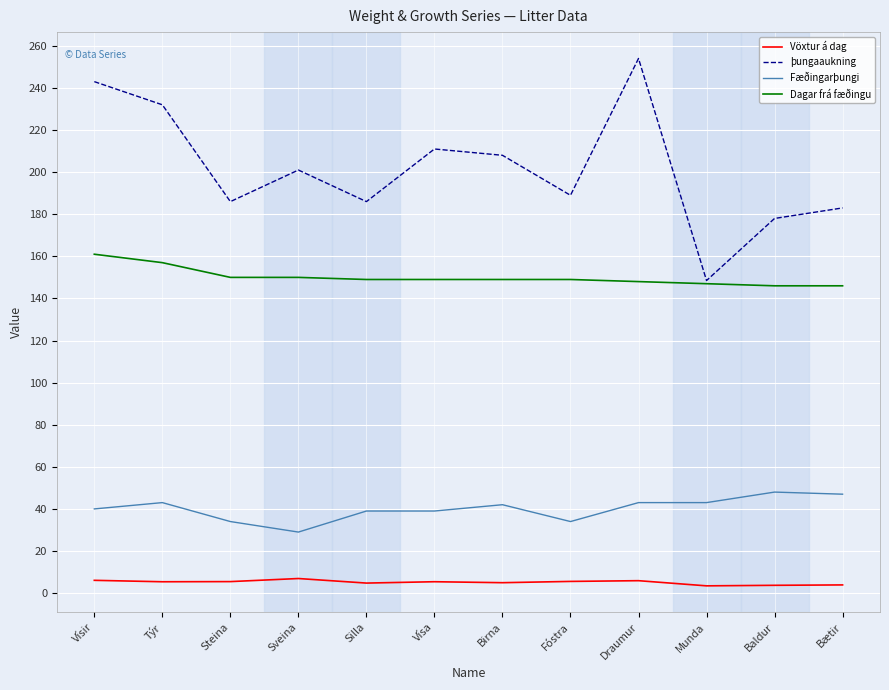

What is the total value across all series at Sveina?

386.9